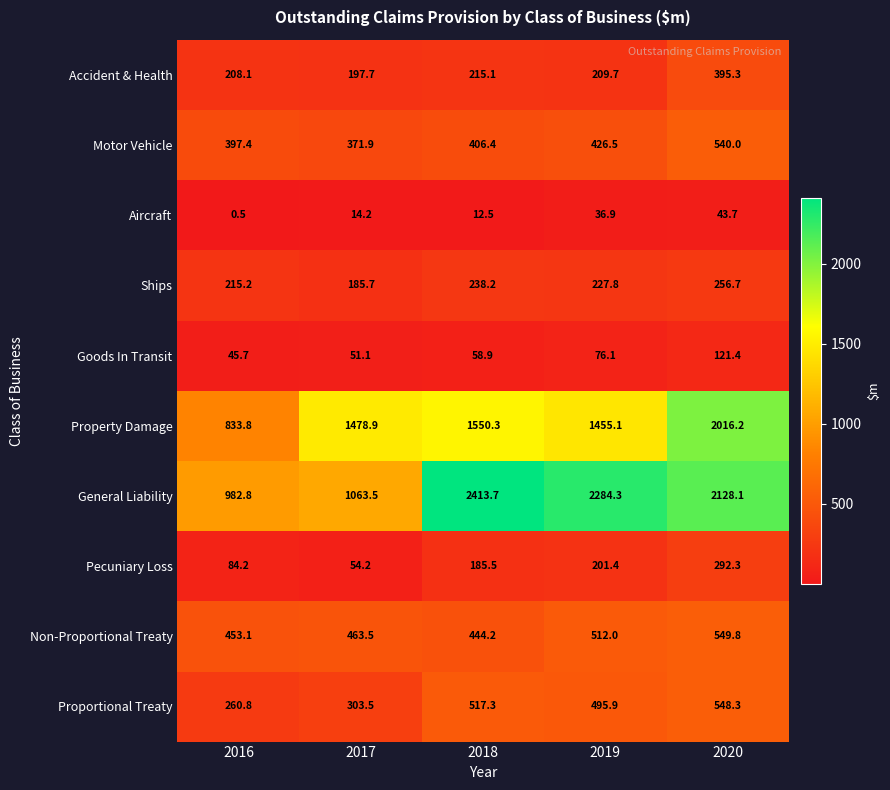

Which series has the largest range (max minus min)?

General Liability